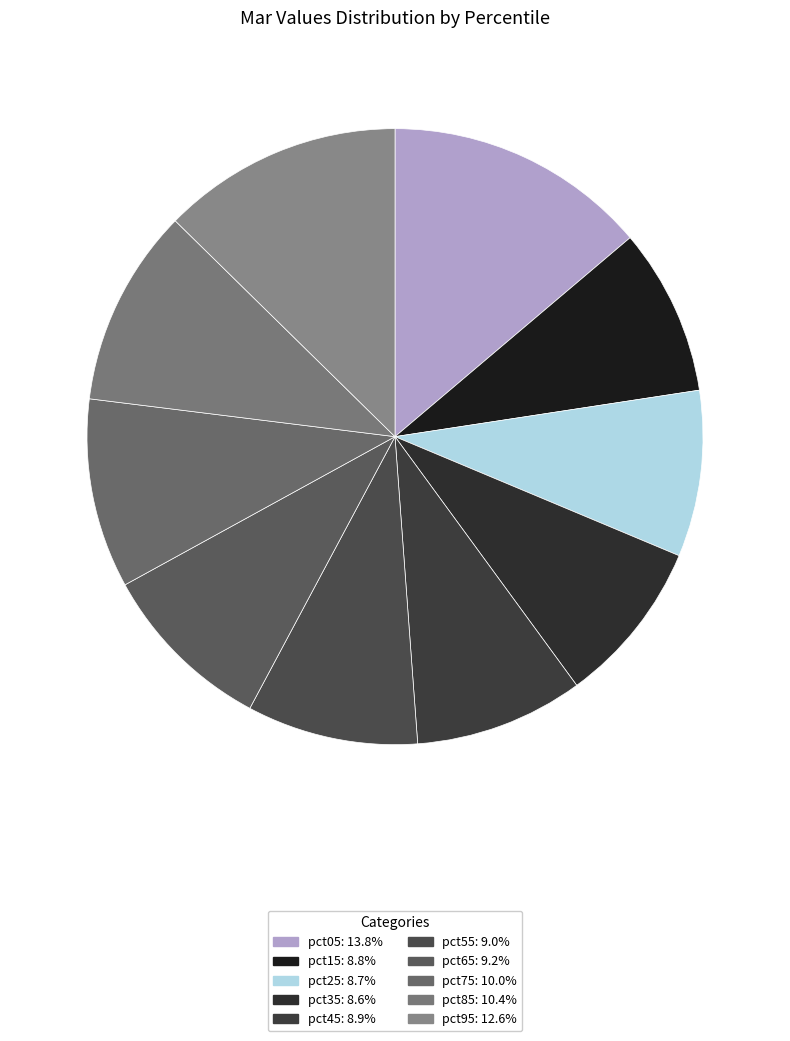

Approximately how many times larger is the value at pct35 compared to pct15?

1.0